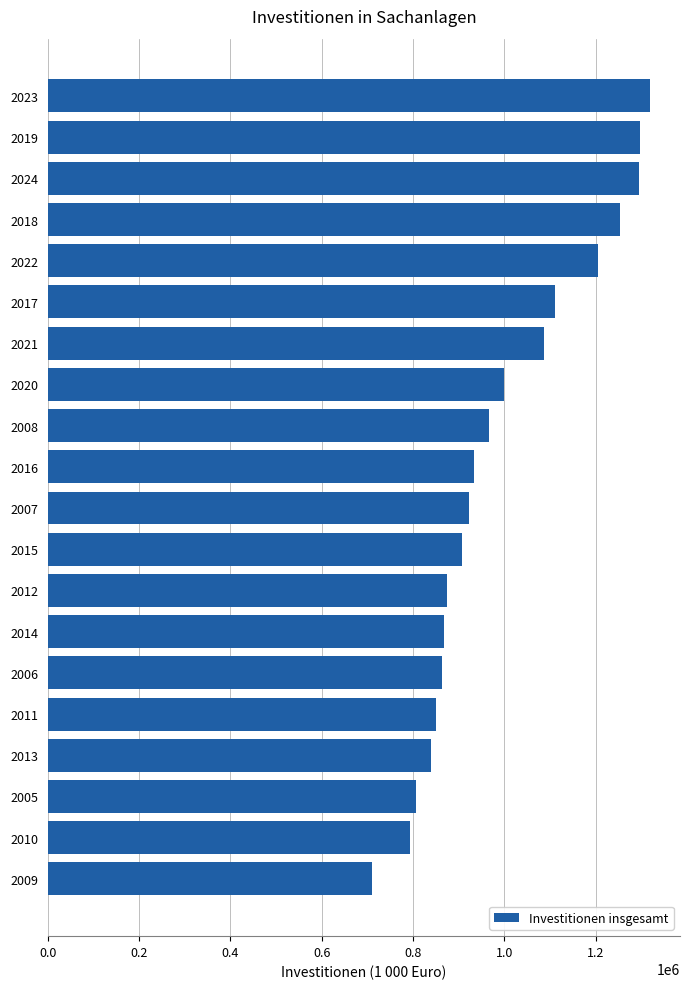

What is the value of the 4th bar from the top?

1254089.8